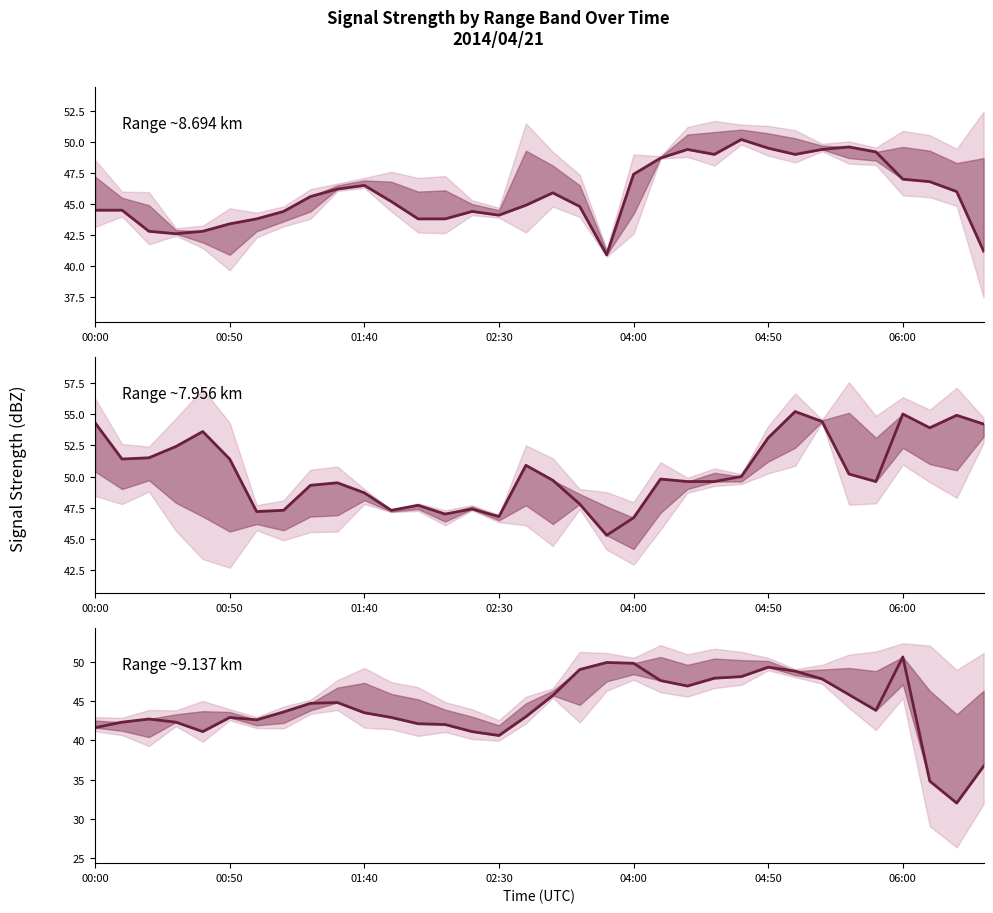

What is the sum of the 8.694 values at 2014/04/21 04:00 and 2014/04/21 01:30?

93.6